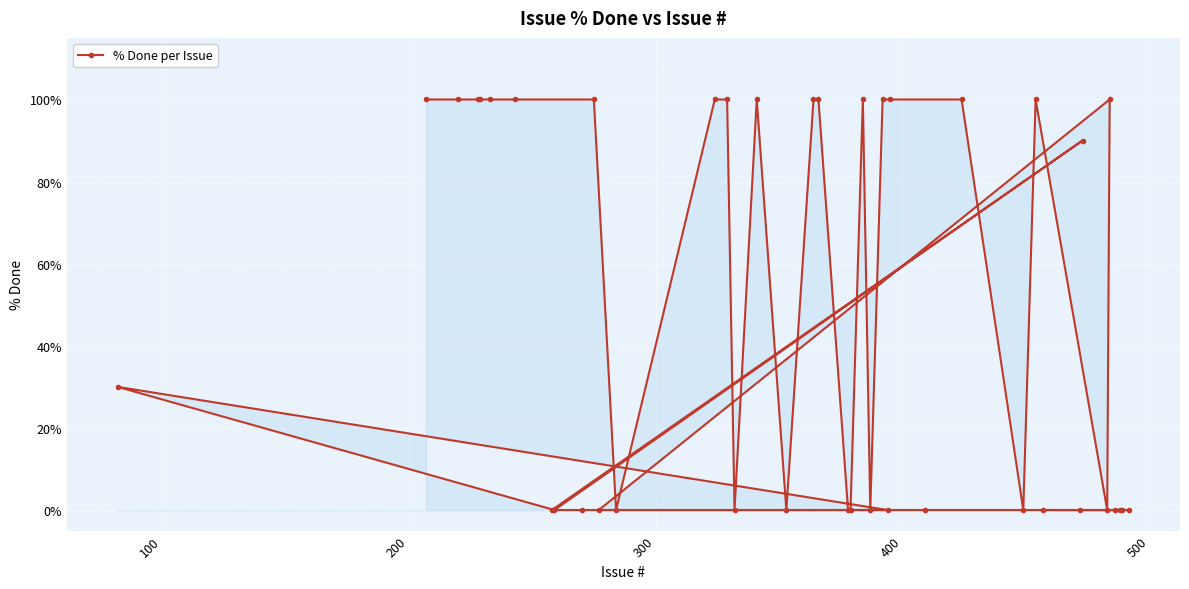

What is the greatest value displayed?

100